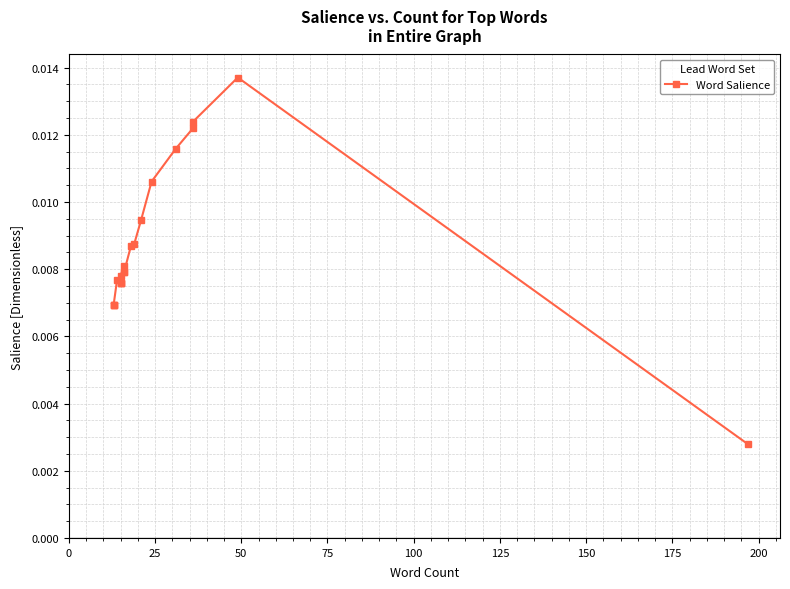

True or false: the data has more than 1 interior local peaks.

True